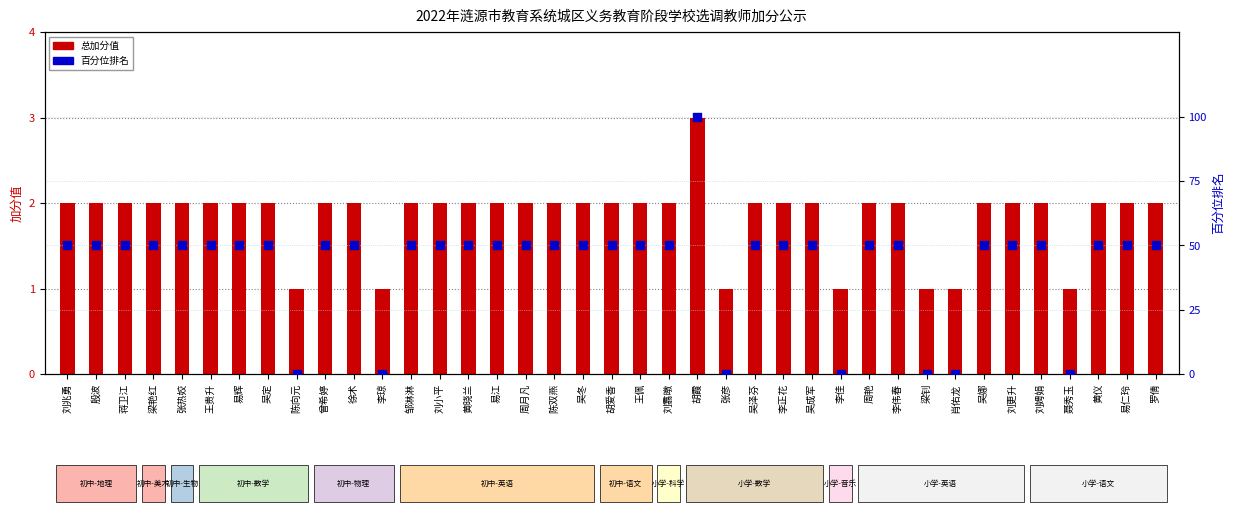

Is the value of 总加分值 at 吴泽芬 greater than the value of 百分位排名 at 李琼?

Yes